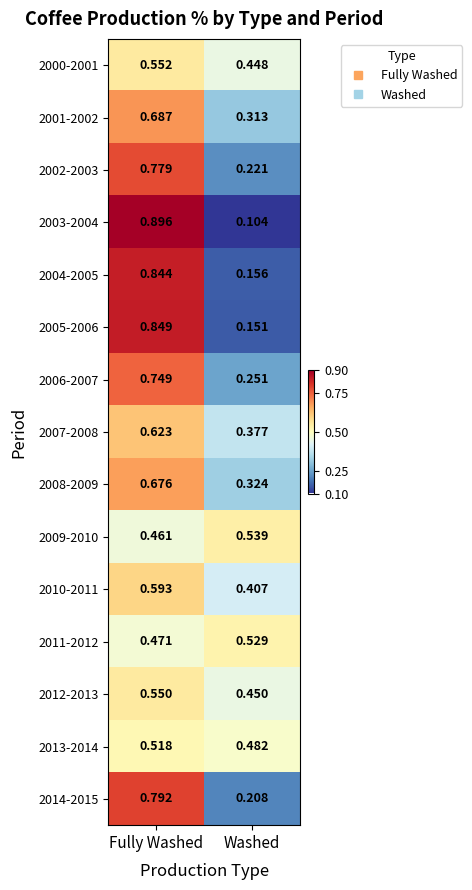

Which series has the largest range (max minus min)?

2003-2004